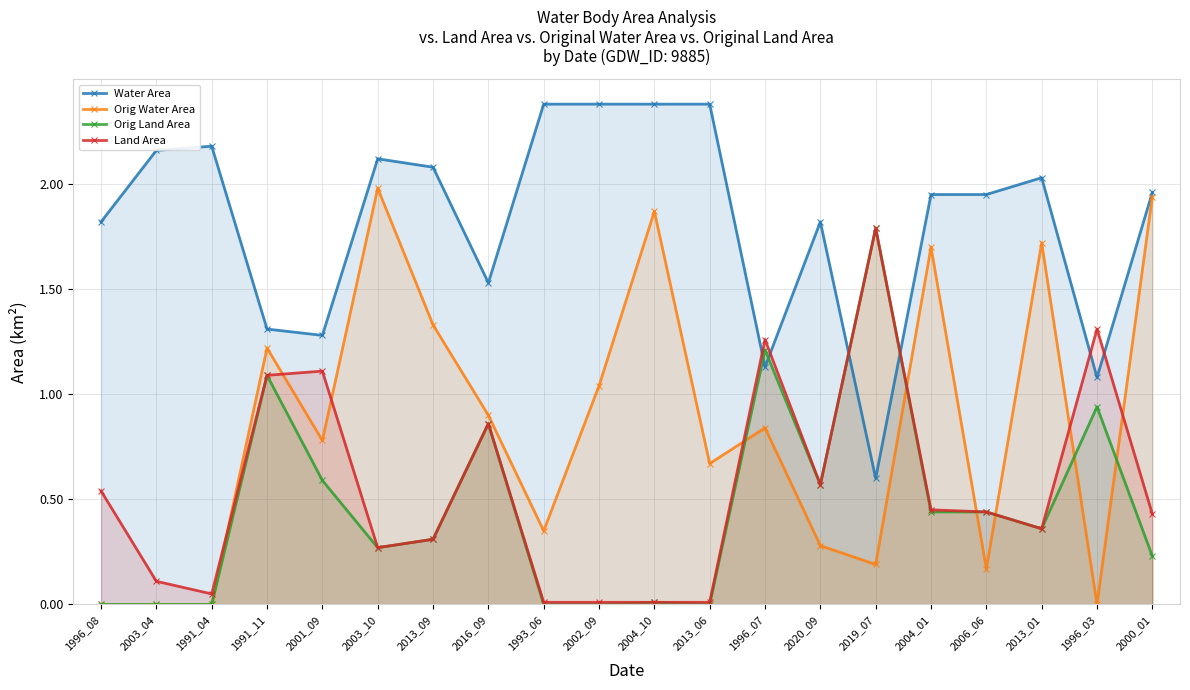

The value of Land Area at 2003_10 is 0.3. True or false?

True